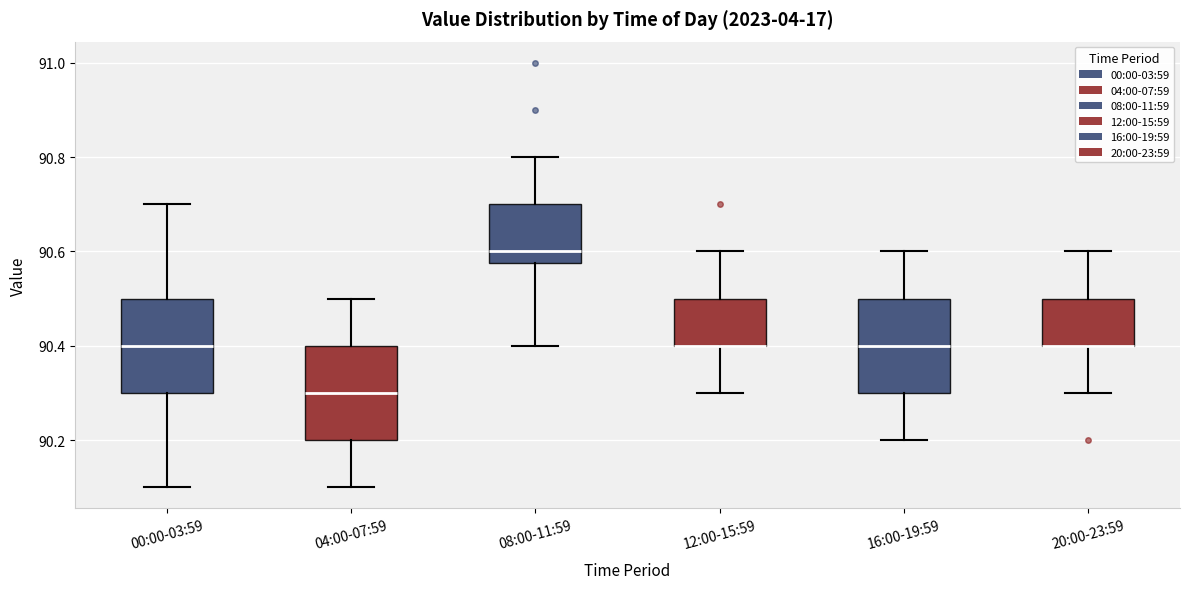

Where does the median line of the box for 08:00-11:59 sit on the y-axis? The values are not printed on the chart, so give them approximately, as read against the axis.

90.60